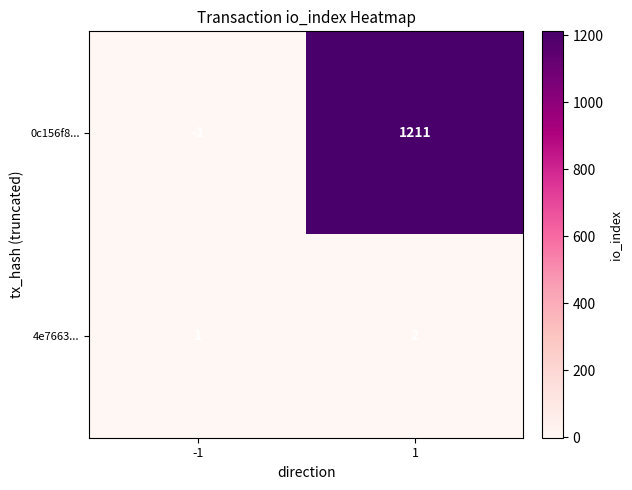

What is the difference between the 0c156f8... values at -1 and 1?

1212